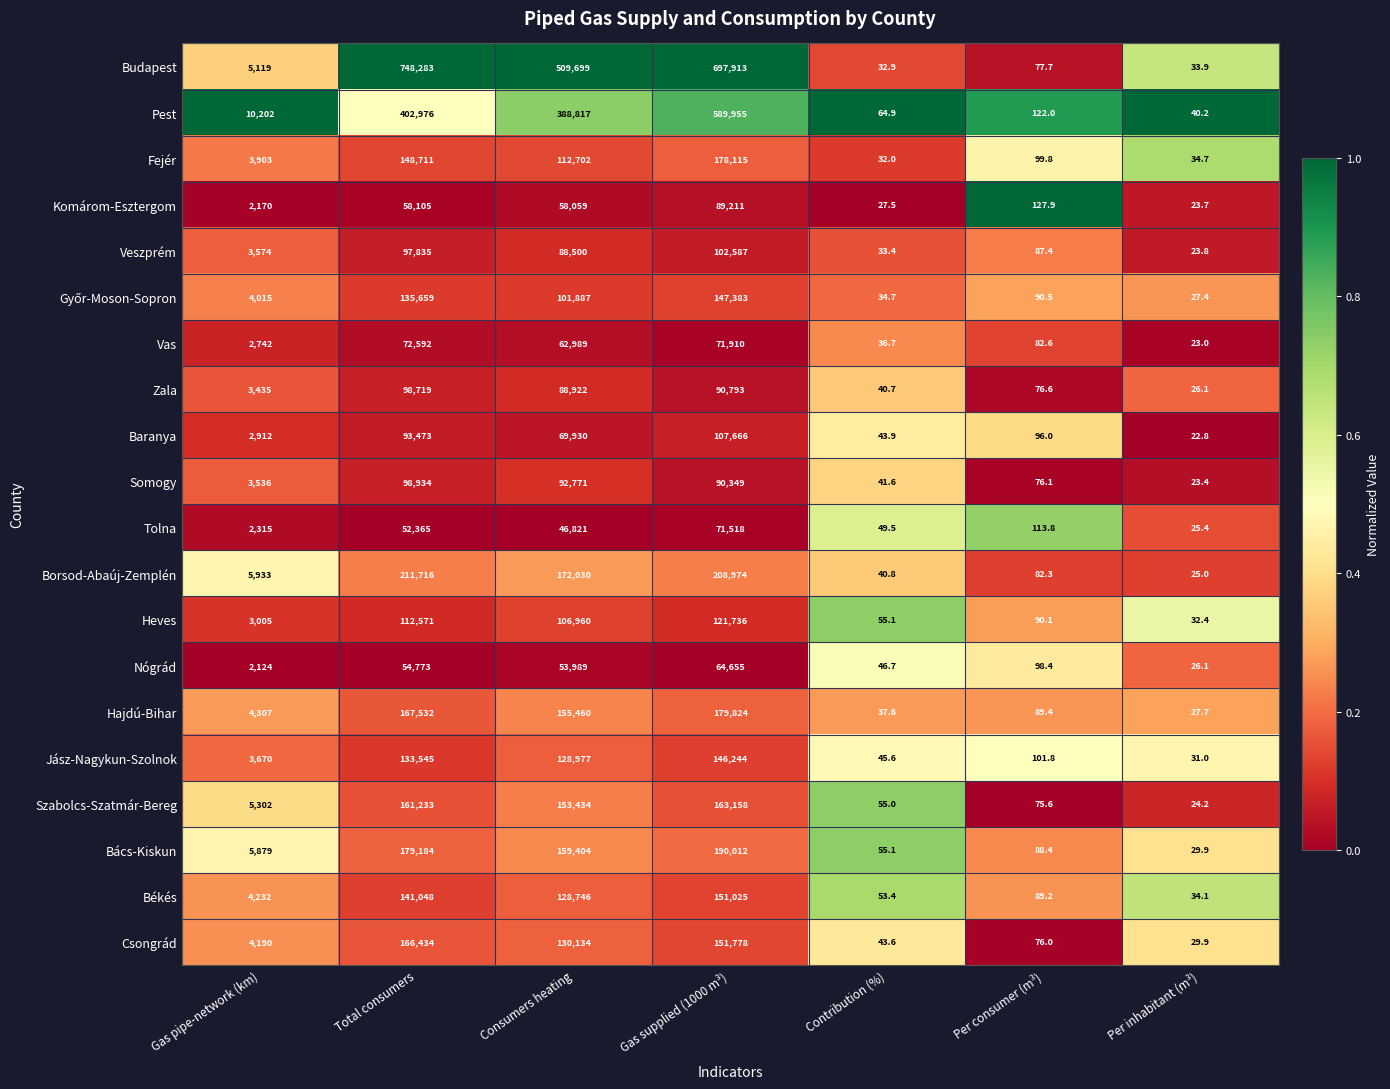

What is the average value of the Nógrád series?

25101.7